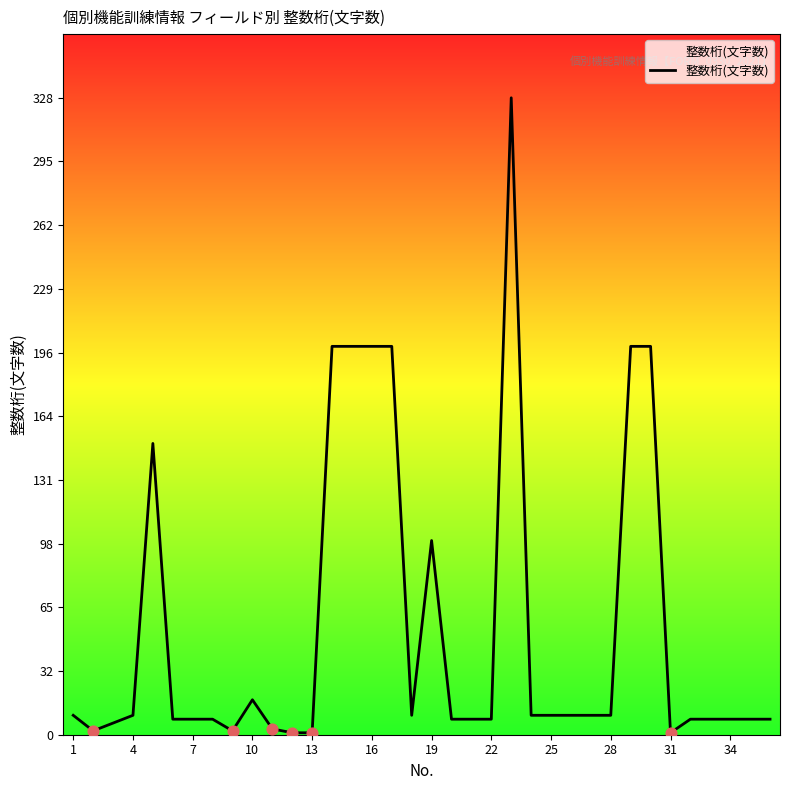

What is the greatest value displayed?

328